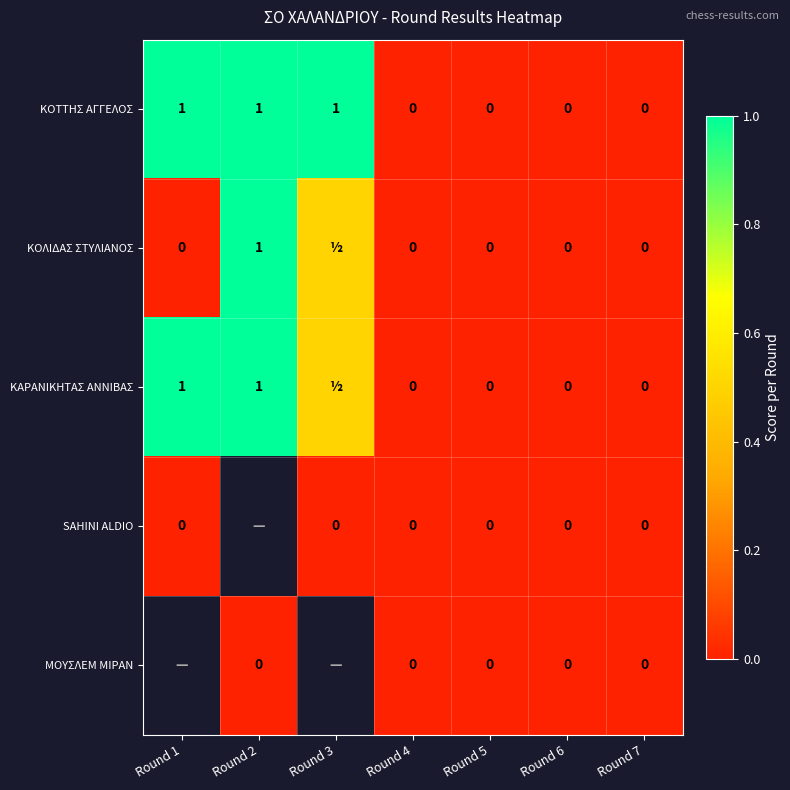

At which category is the sum across all series the highest?

Round 4